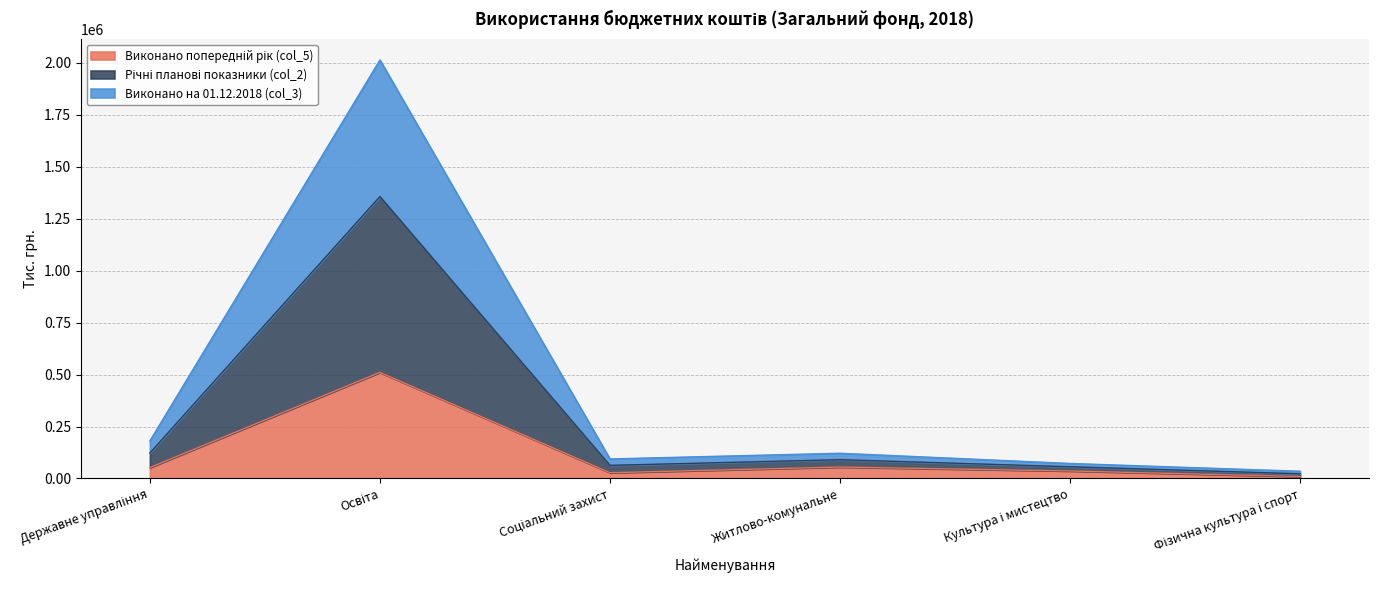

Which series has the largest total across all categories?

Річні планові показники (col_2)